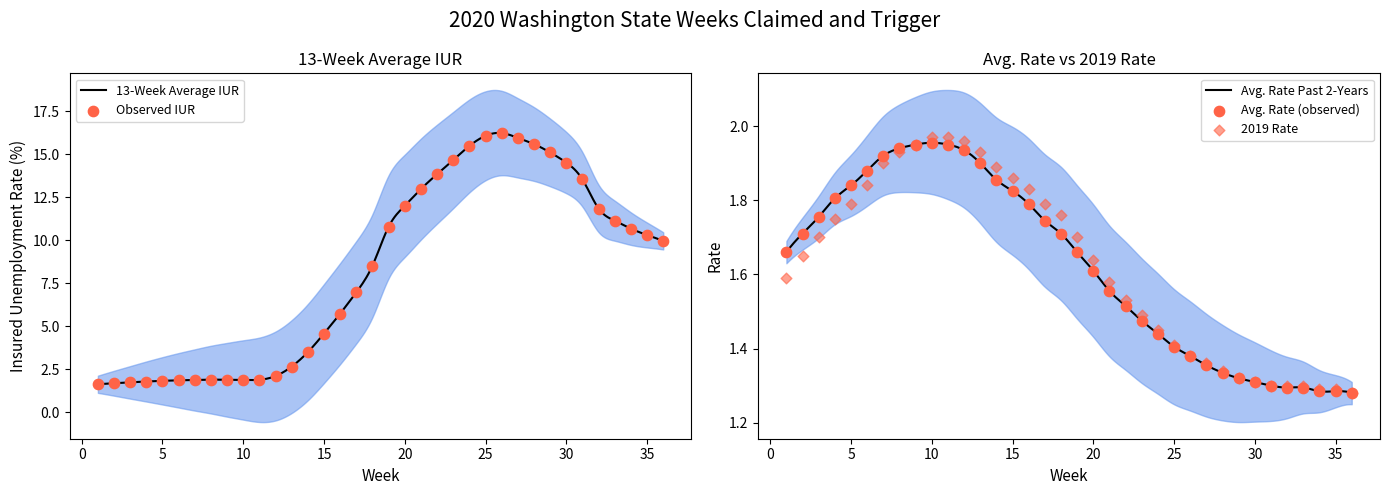

Which series contains the lowest Y value?

Avg. Rate During Past 2-Years